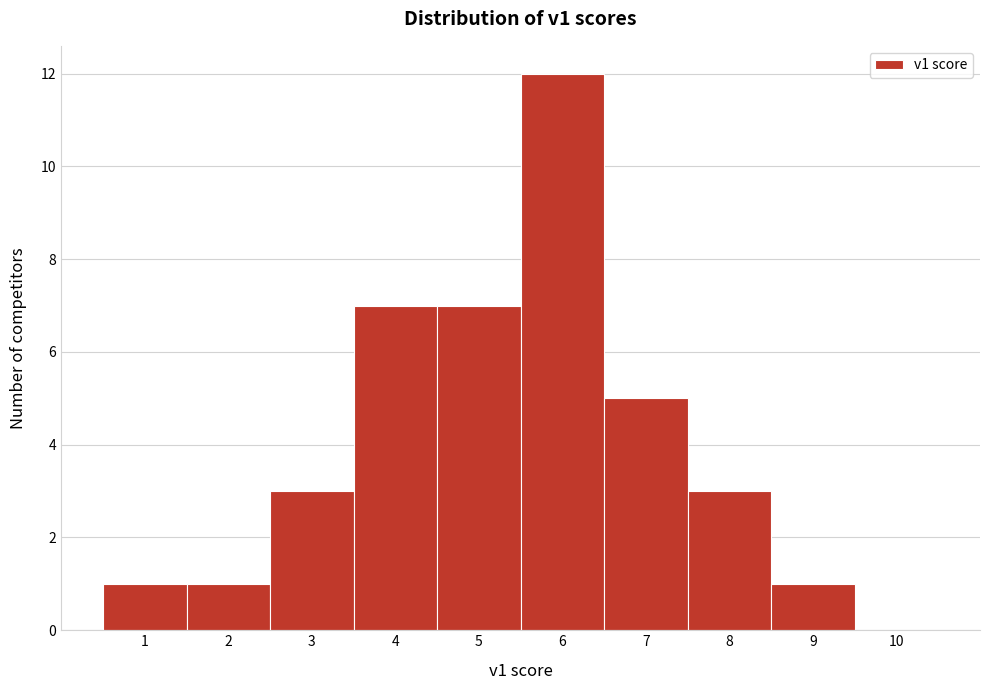

Reading left to right, transcribe this chart: for each bar, give the range it covers on the x-axis and its height. The values are not printed on the chart, so give them approximately, as read against the axis.

0.5 to 1.5: 1
1.5 to 2.5: 1
2.5 to 3.5: 3
3.5 to 4.5: 7
4.5 to 5.5: 7
5.5 to 6.5: 12
6.5 to 7.5: 5
7.5 to 8.5: 3
8.5 to 9.5: 1
9.5 to 10.5: 0